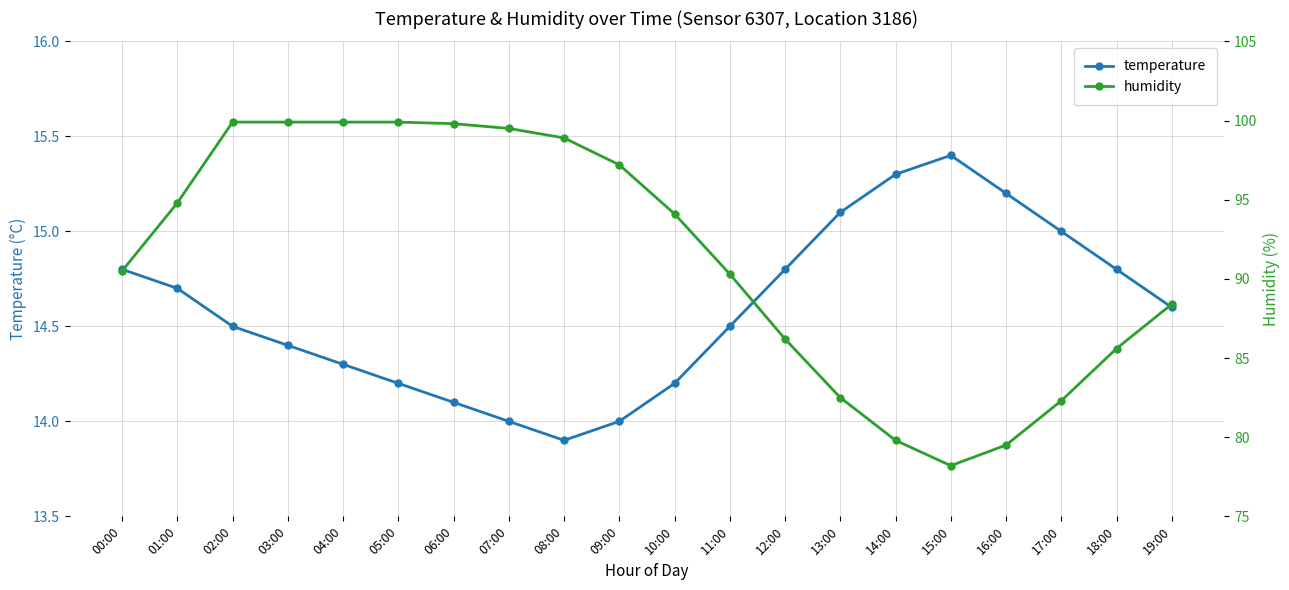

List the series in order of their peak value, lowest first.

temperature, humidity